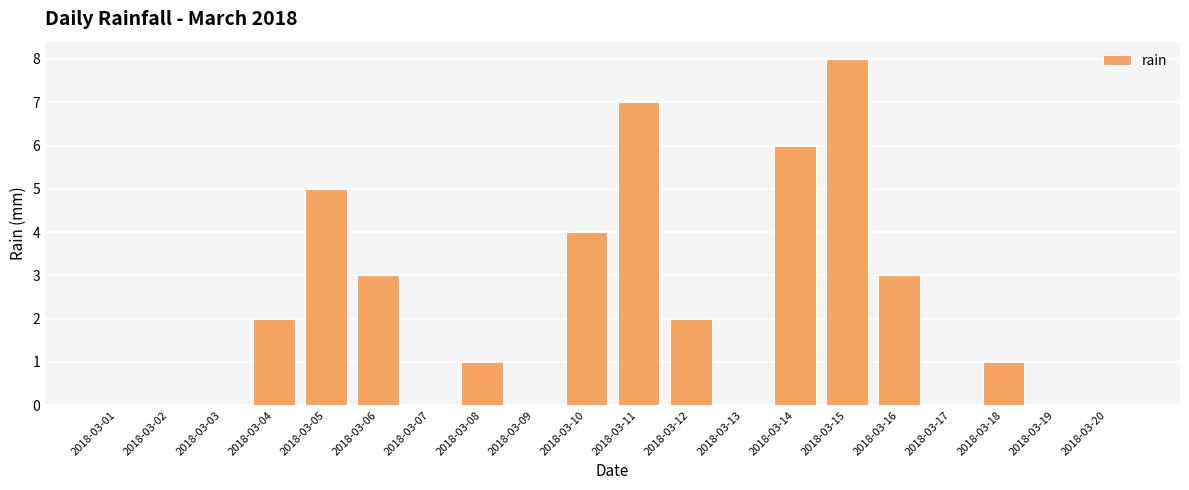

Reading left to right, transcribe all the data shown in this chart.

0	0	0	2	5	3	0	1	0	4	7	2	0	6	8	3	0	1	0	0